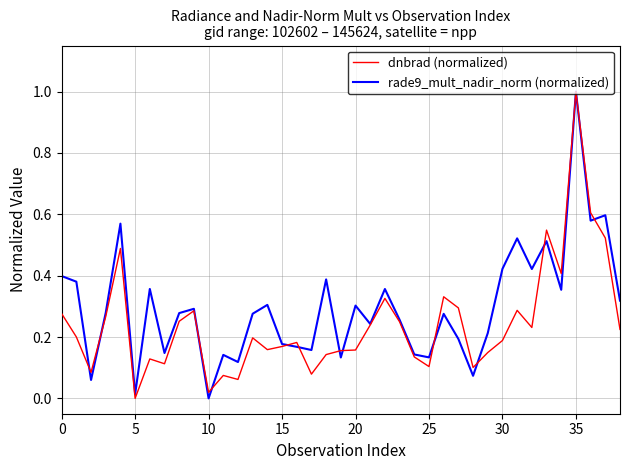

What is the maximum value for rade9_mult_nadir_norm (normalized)?

1.0